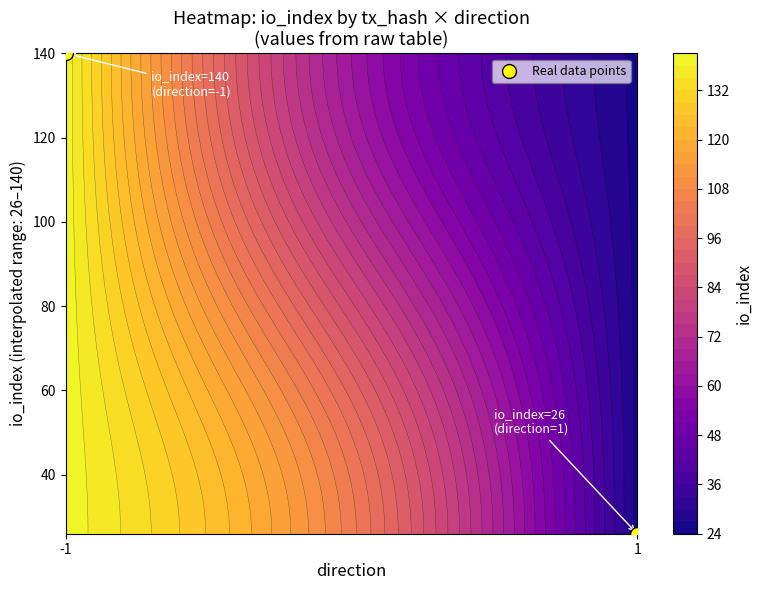

Rank the categories by value from lowest to highest.

1, -1